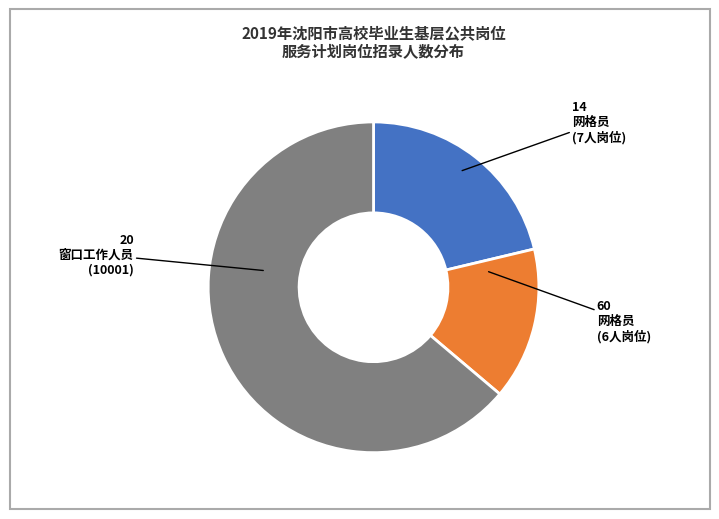

Is there a majority slice in this chart?

Yes